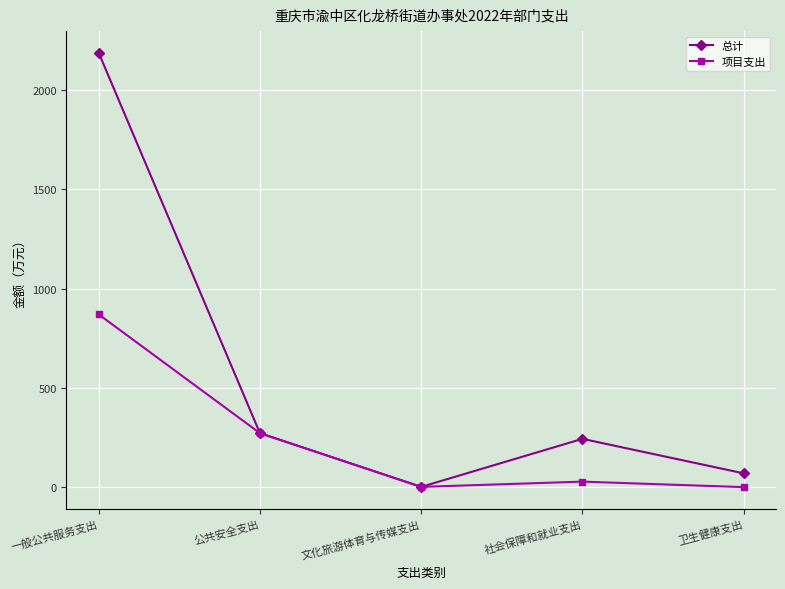

Rank the series at 社会保障和就业支出 from lowest to highest value.

项目支出, 总计